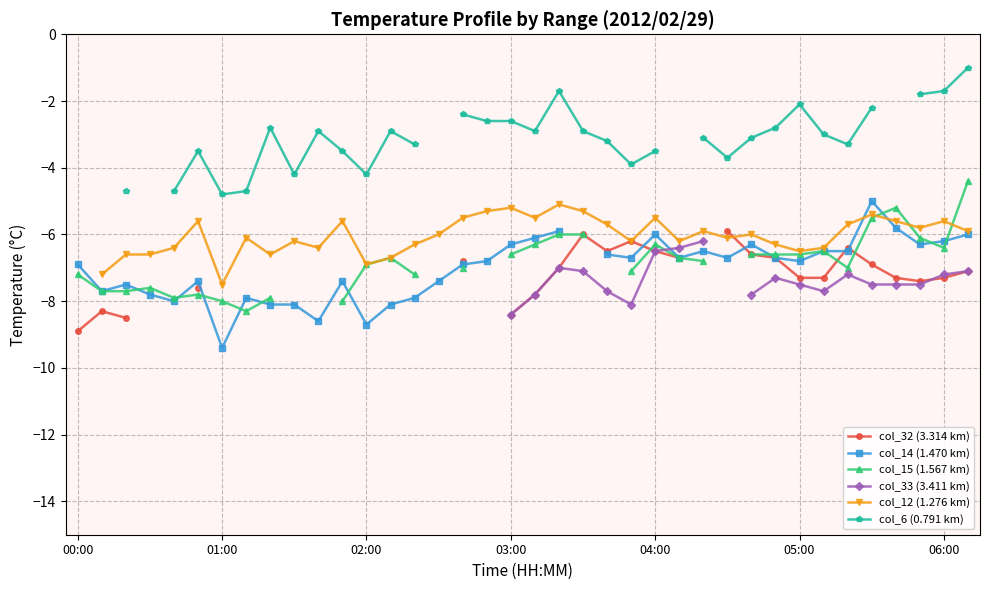

True or false: col_32 (3.314 km) and col_6 (0.791 km) intersect in this chart.

False